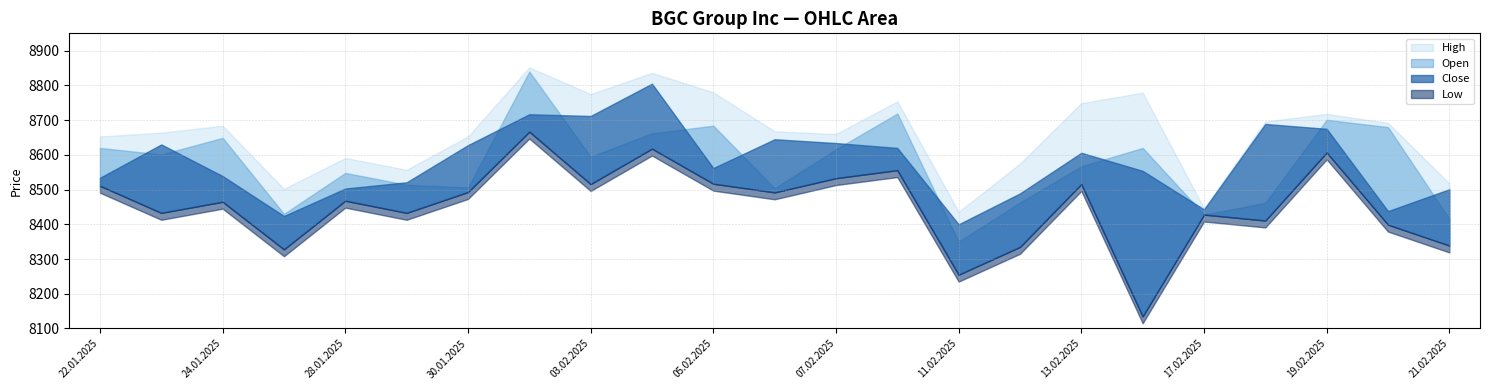

Which series changed the most between 03.02.2025 and 21.02.2025?

High